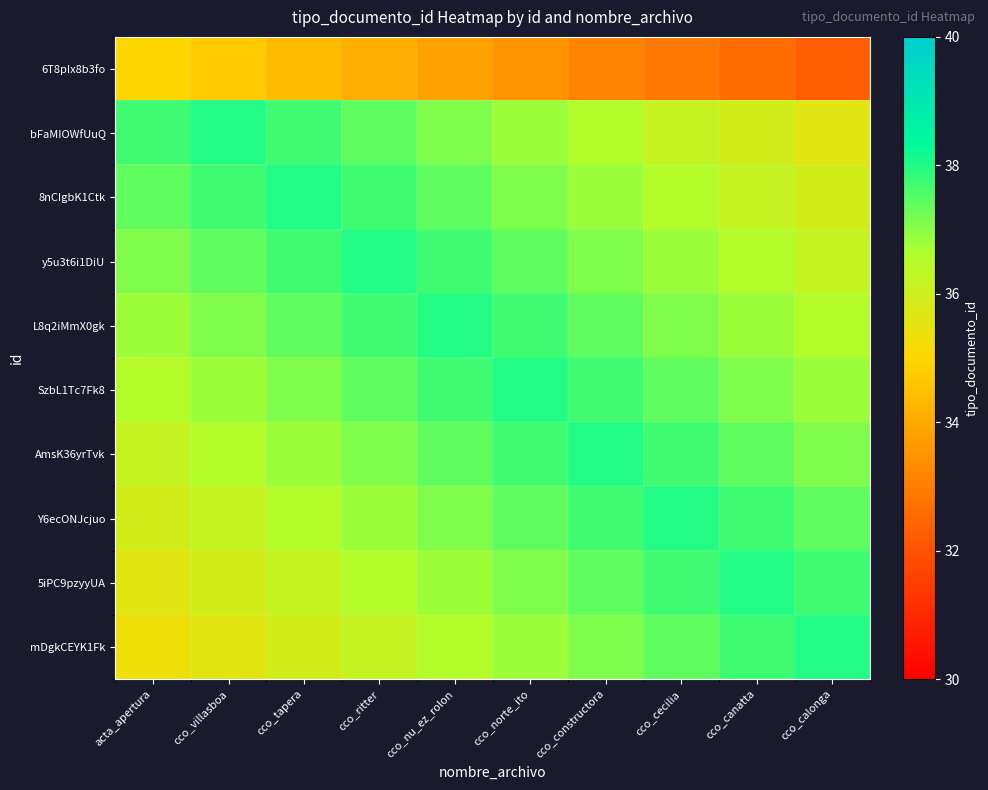

How many categories are shown in the chart?

10